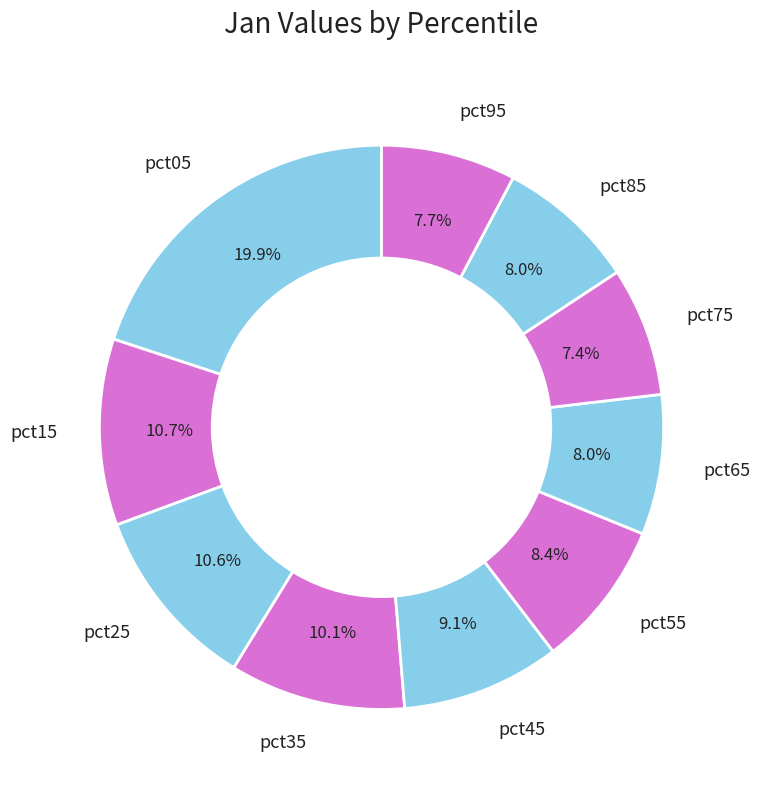

Does pct55 represent more than half of the total?

No